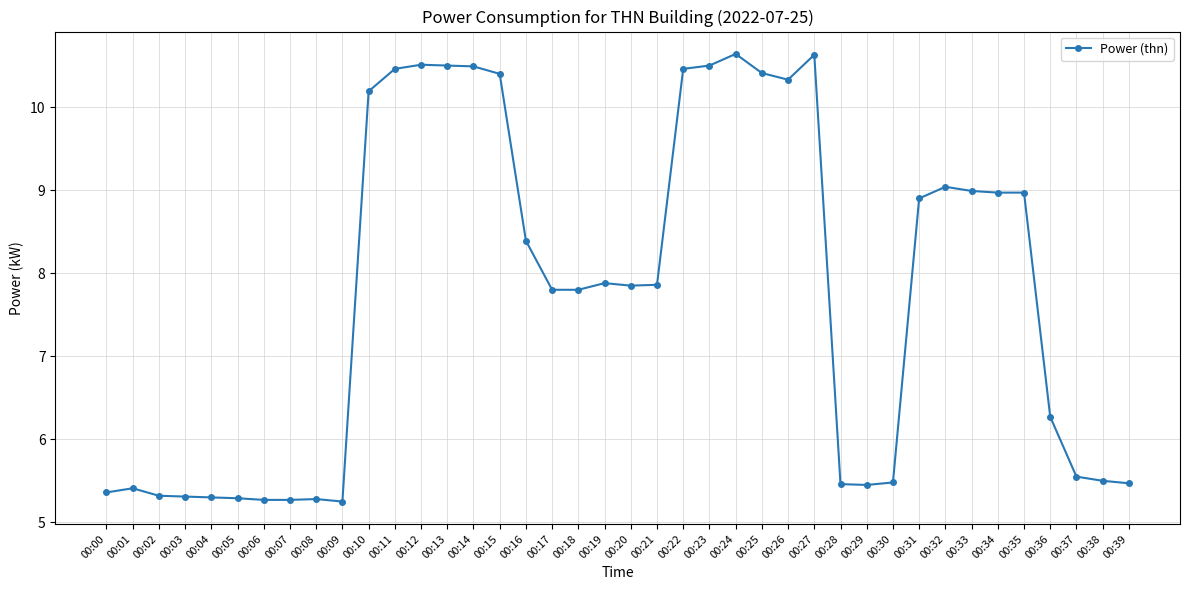

What is the ratio of the value at 00:33 to the value at 00:18?

1.2